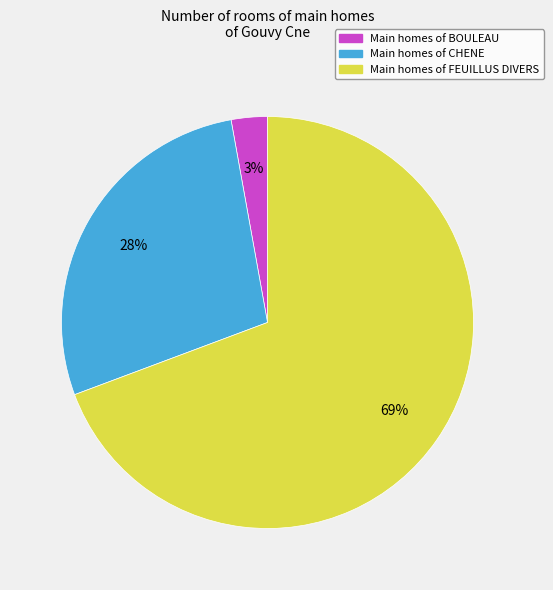

What percentage is the Main homes of BOULEAU slice, to the nearest percent?

3%